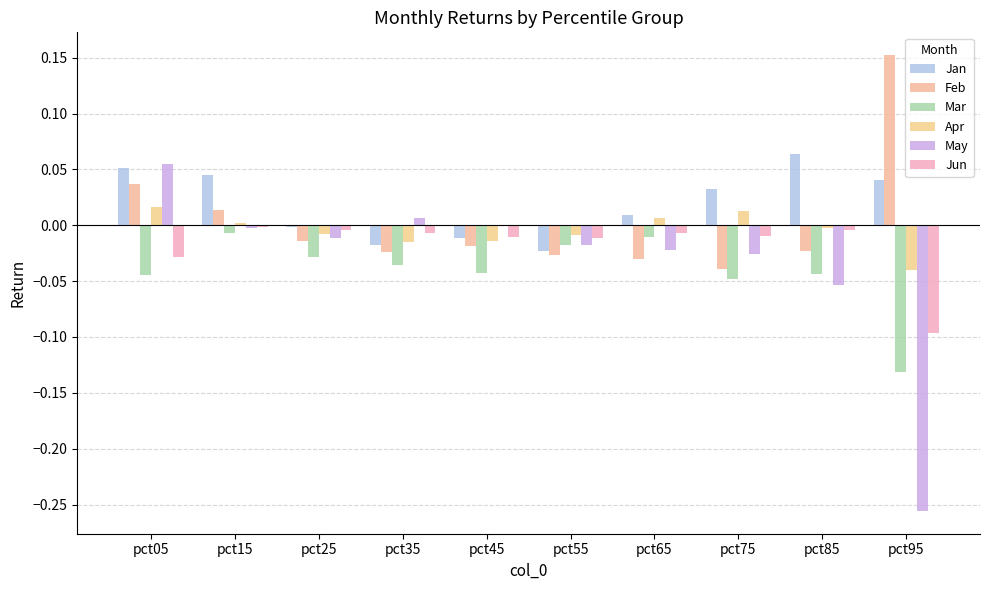

Is it true that Mar equals -0.0 at pct15?

True